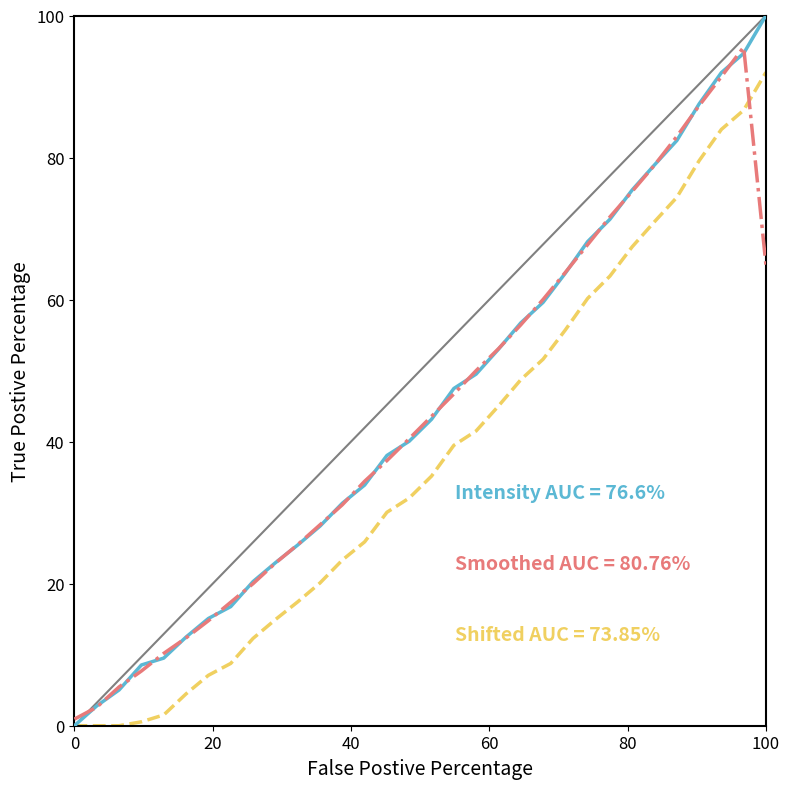

What is the maximum value shown in the chart?

100.0